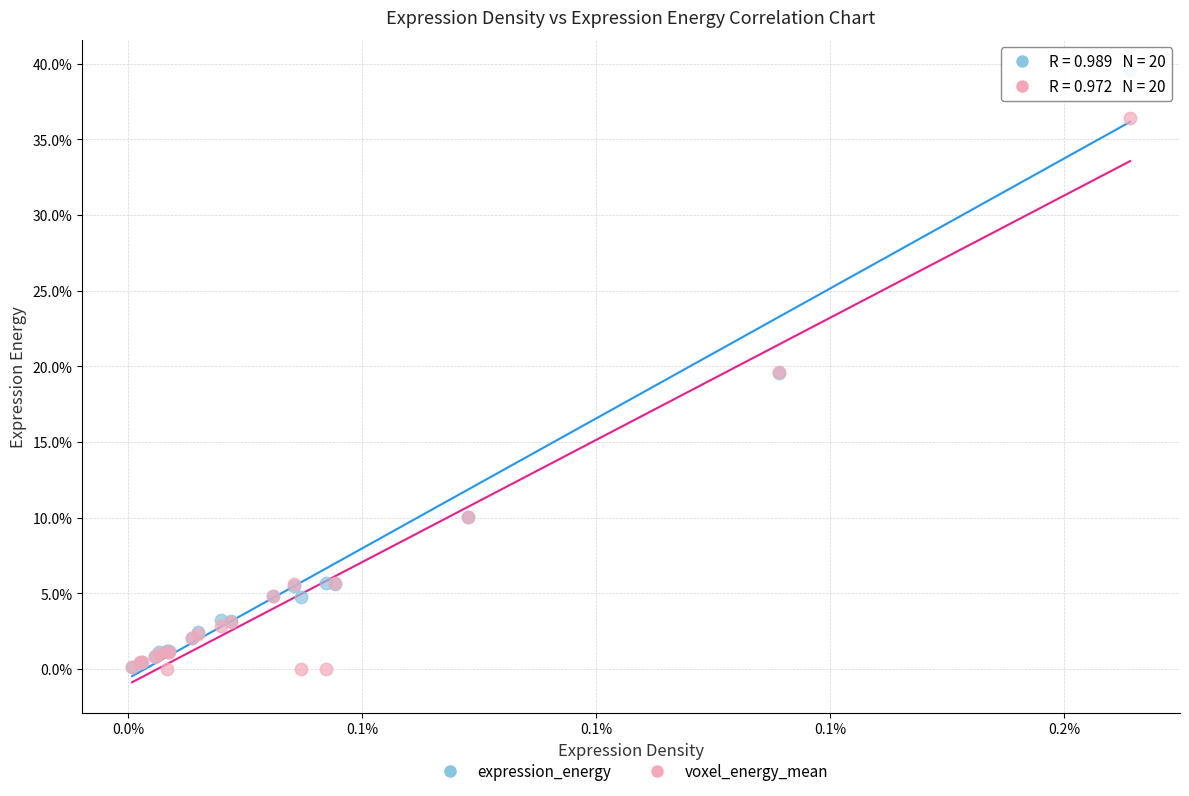

Which series reaches the maximum Y coordinate?

expression_energy